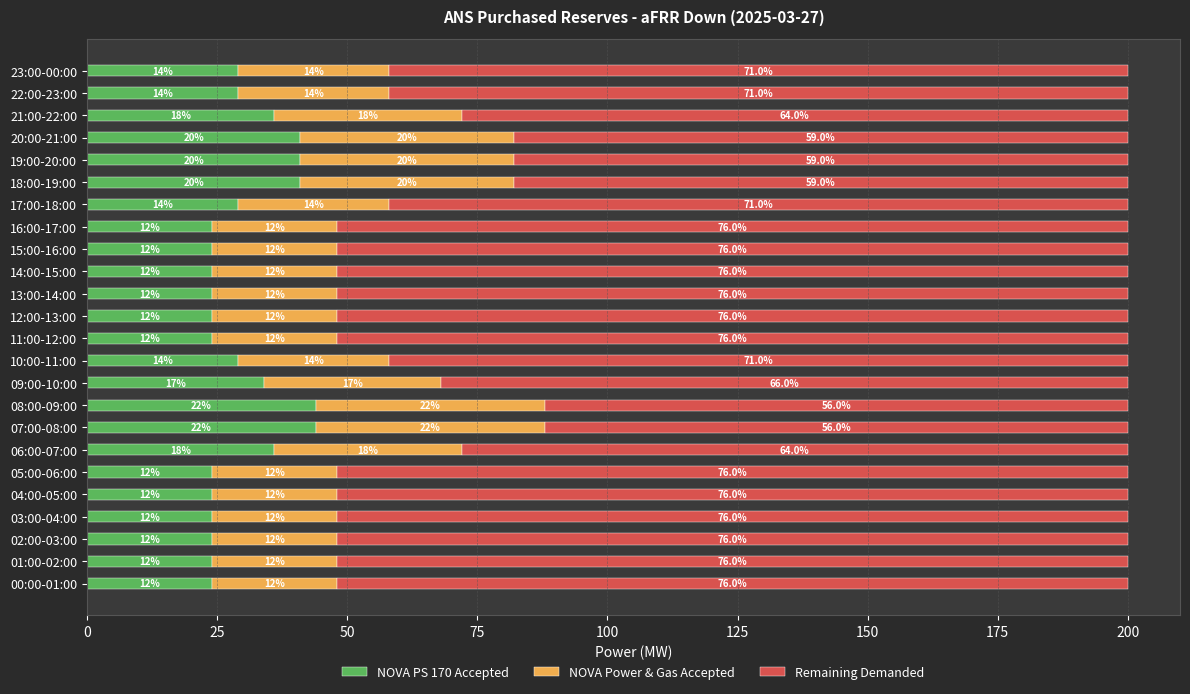

What are all the series names shown in the legend?

NOVA PS 170 Accepted, NOVA Power & Gas Accepted, Remaining Demanded